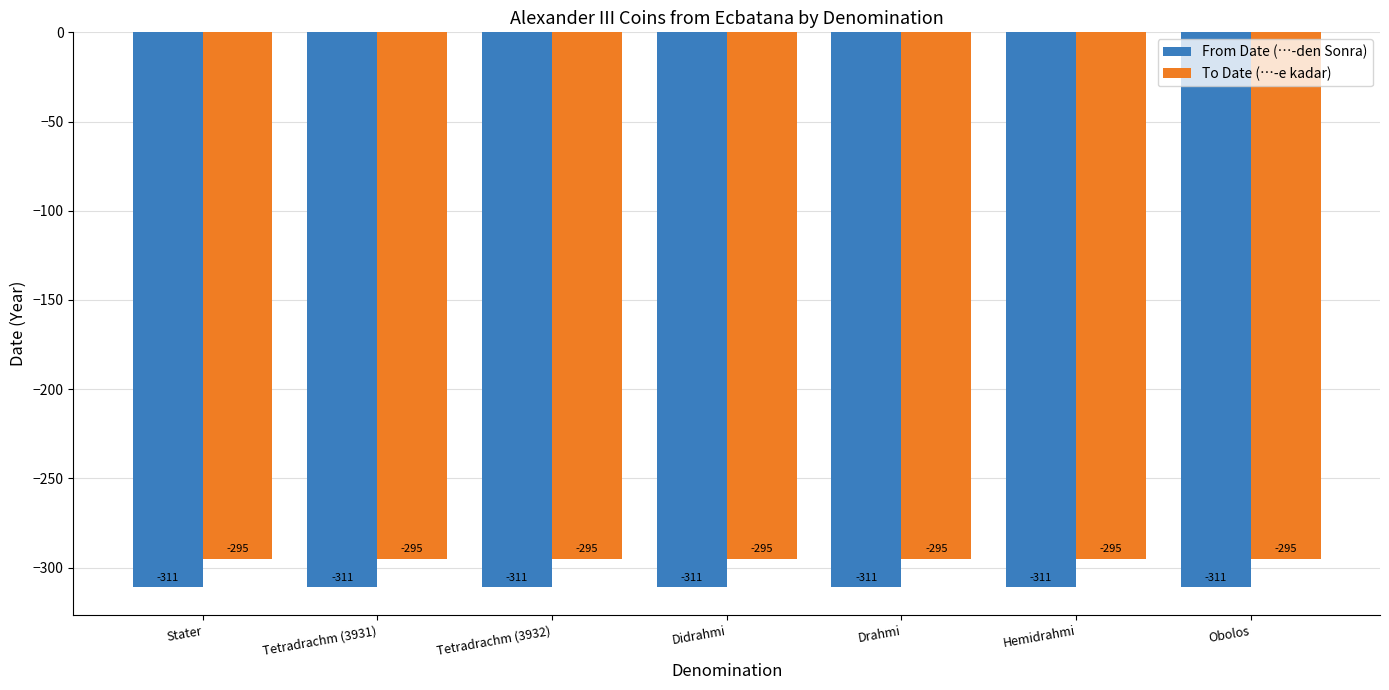

What is the sum of all From Date (…-den Sonra) values?

-2177